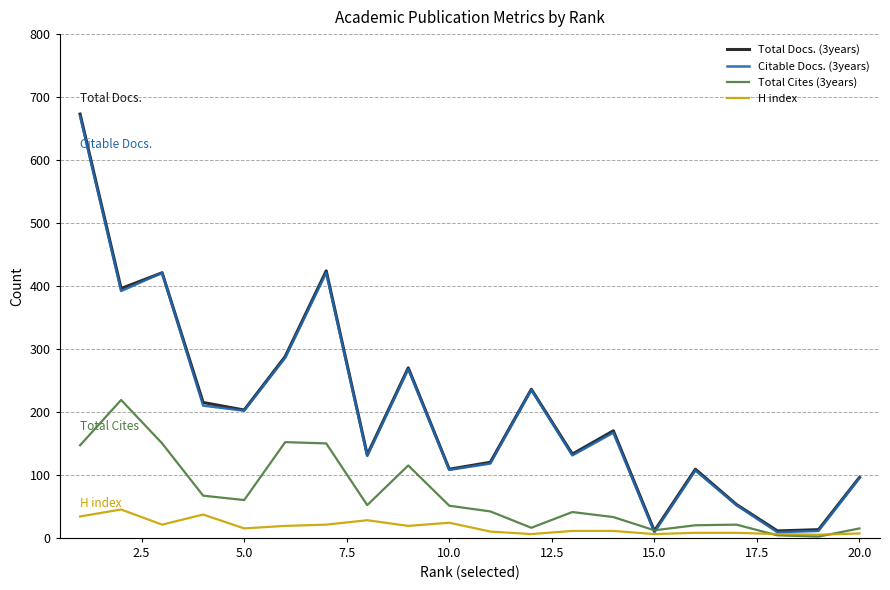

Which series has the widest spread of values?

Total Docs. (3years)